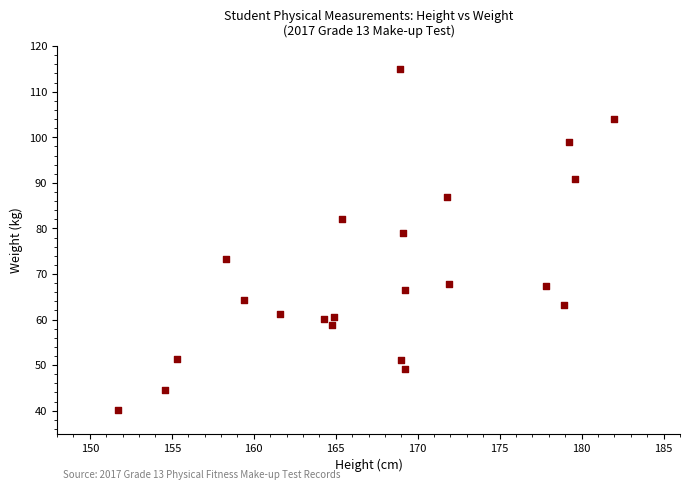

What is the range of Y values (max minus min)?

74.8